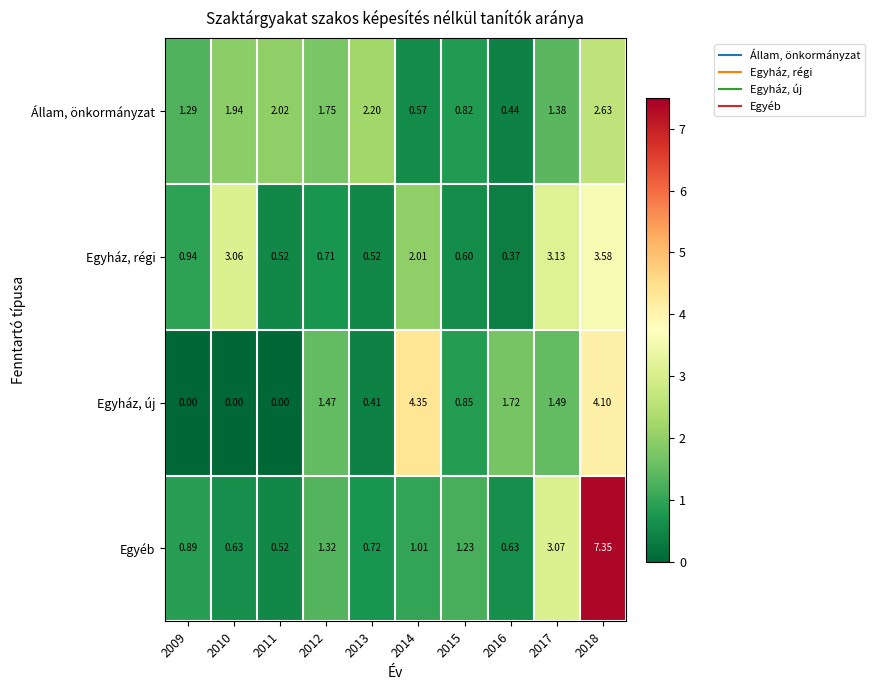

Which series has the largest range (max minus min)?

Egyéb